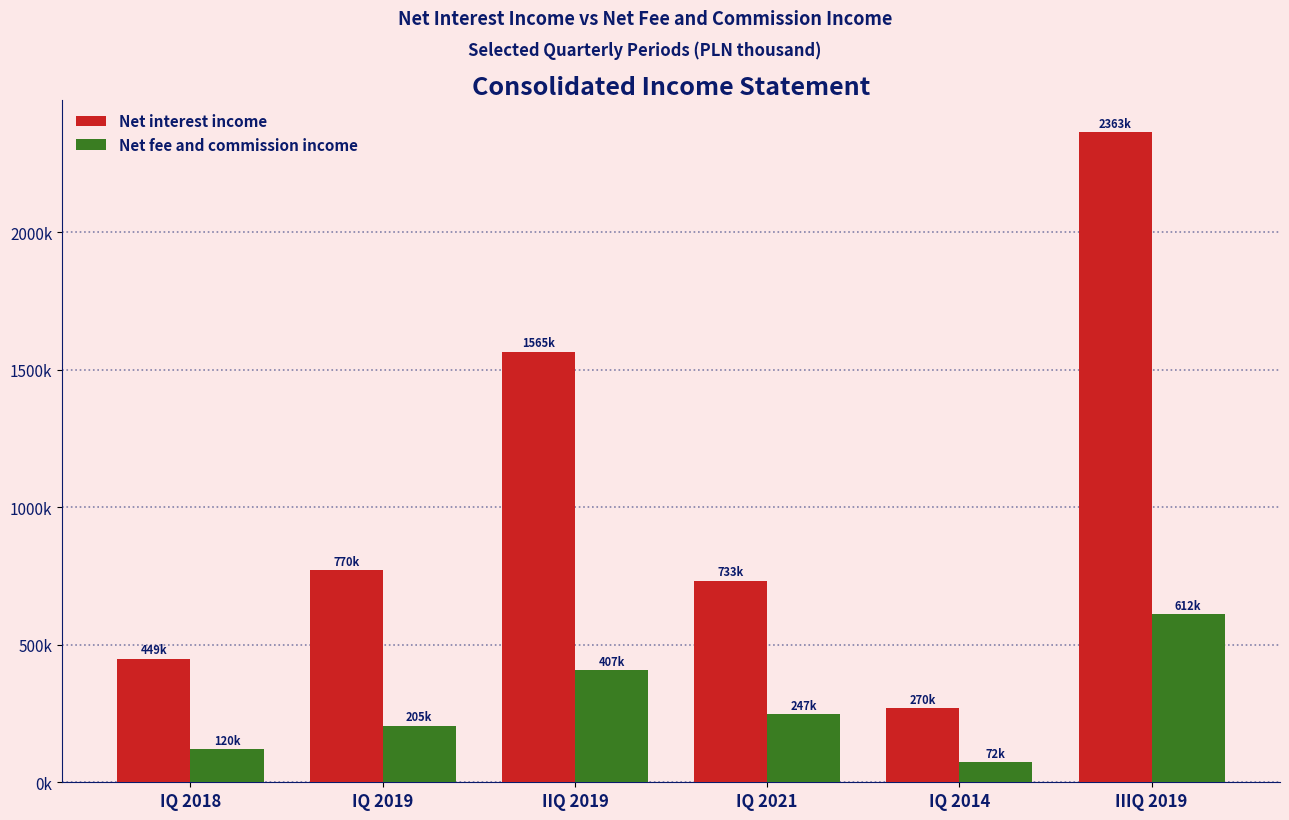

The value of Net fee and commission income at IQ 2019 is 205883. True or false?

True